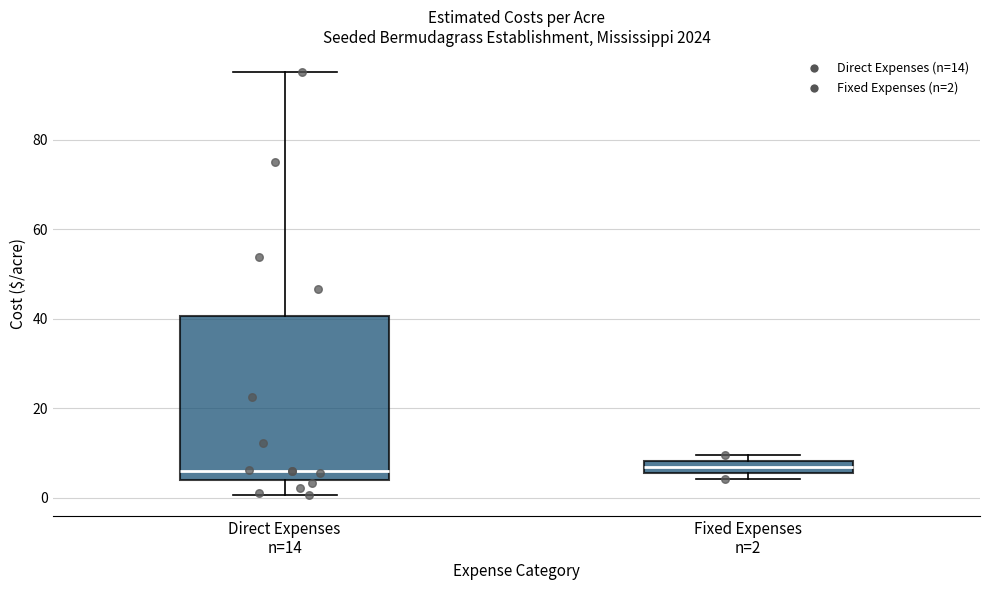

Comparing the boxes themselves (not the whiskers), which one is the tallest?

Direct Expenses n=14